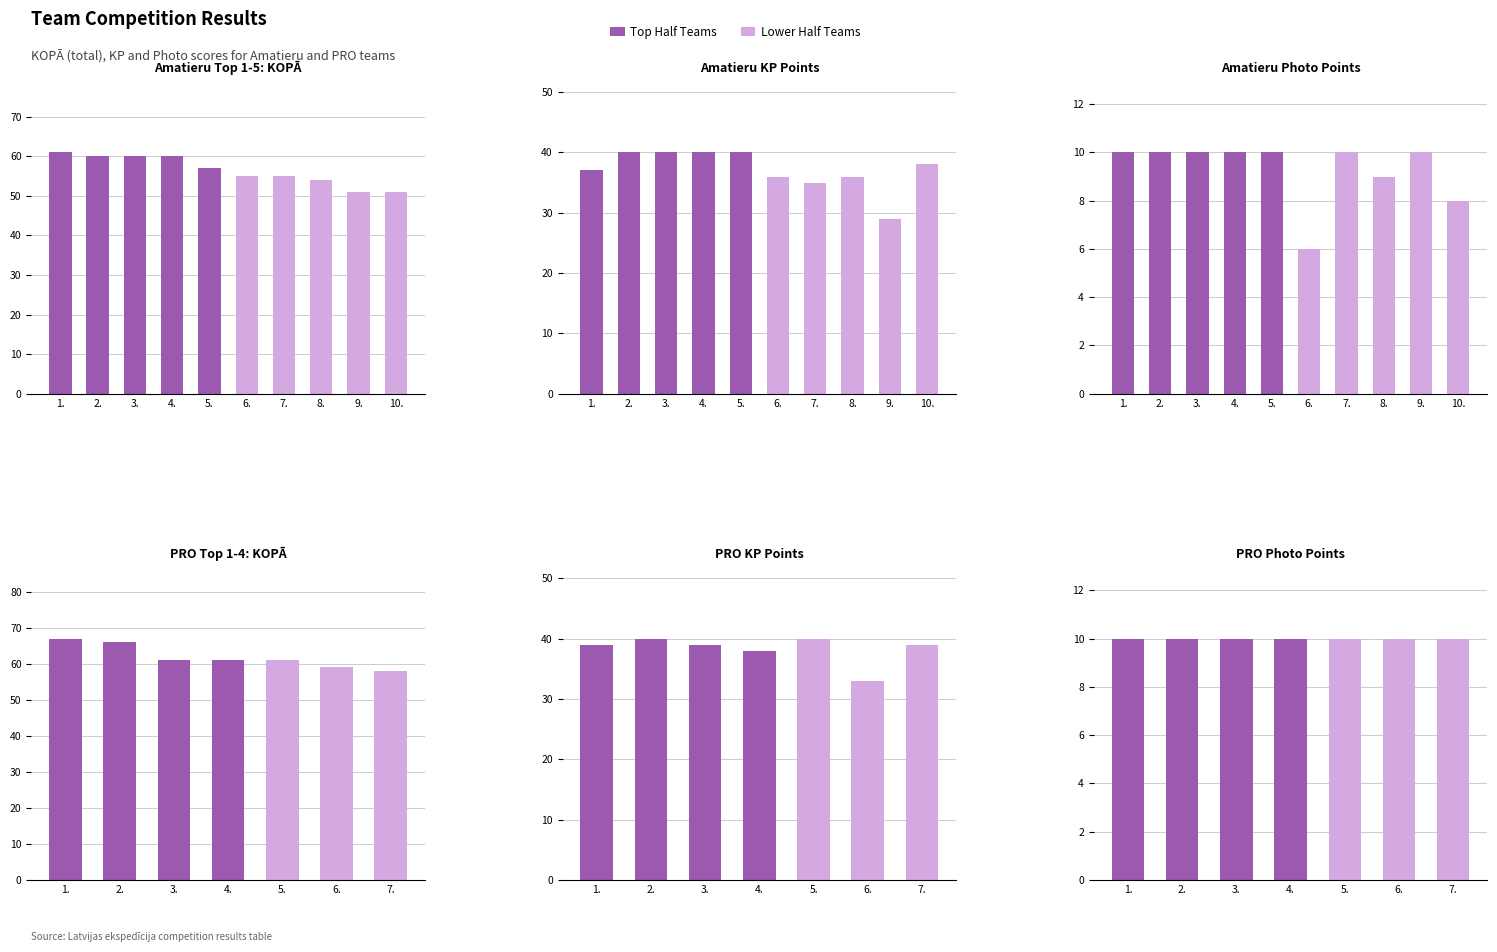

Does the chart contain stacked bars?

No